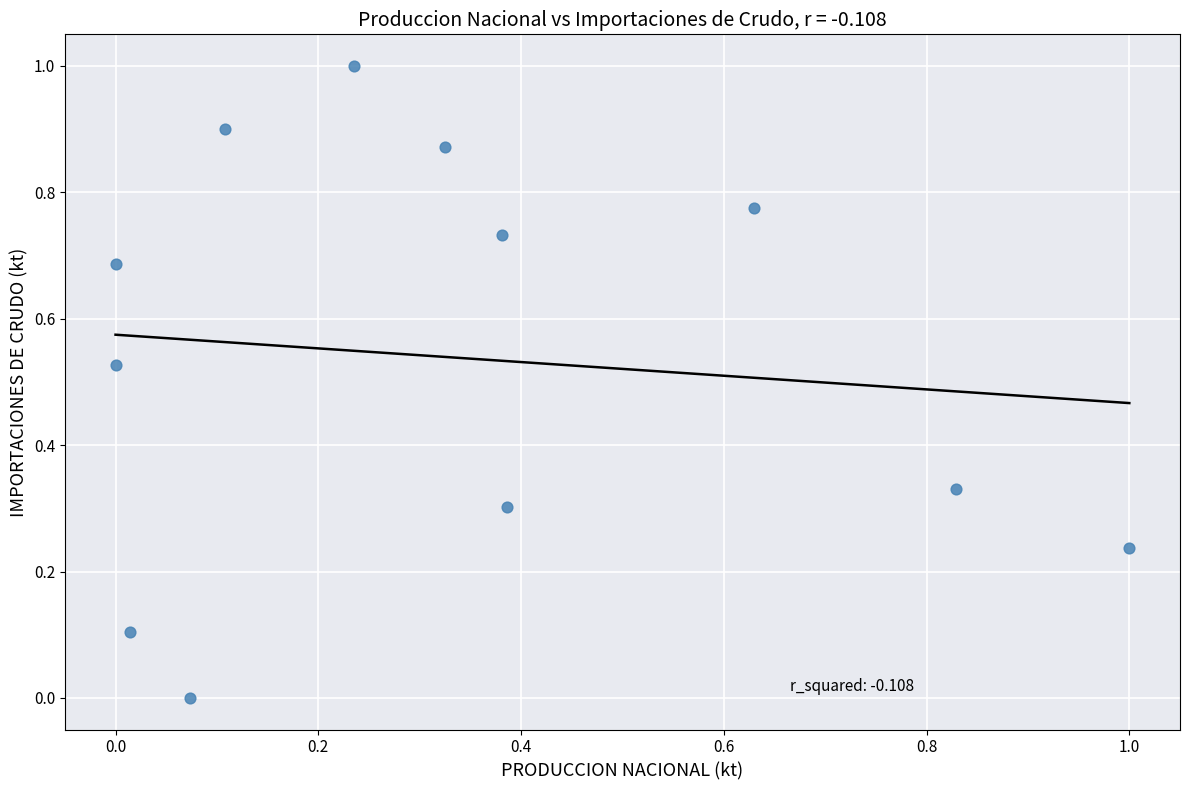

What is the range of Y values (max minus min)?

1.0